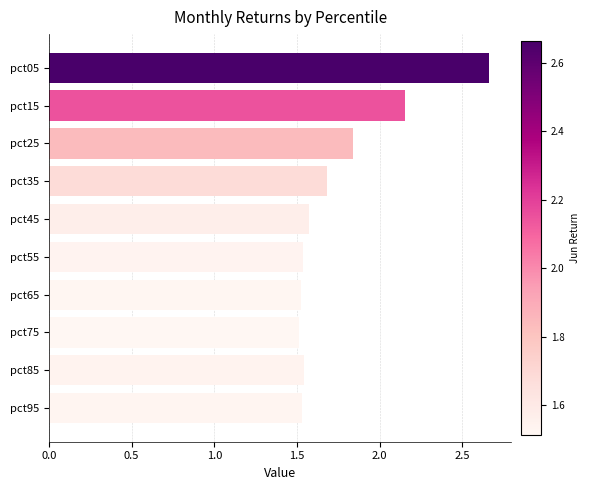

What is the value of the 4th bar from the top?

1.7